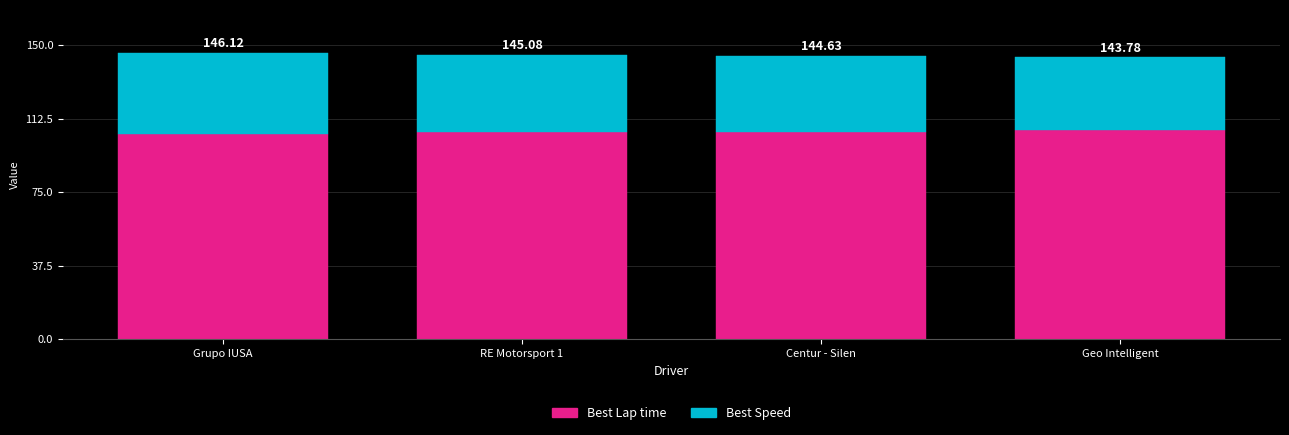

Between RE Motorsport 1 and Geo Intelligent, which series saw the biggest shift?

Best Speed